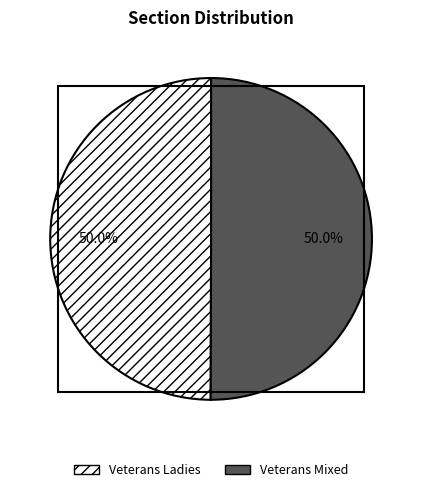

How many slices are in this pie chart?

2